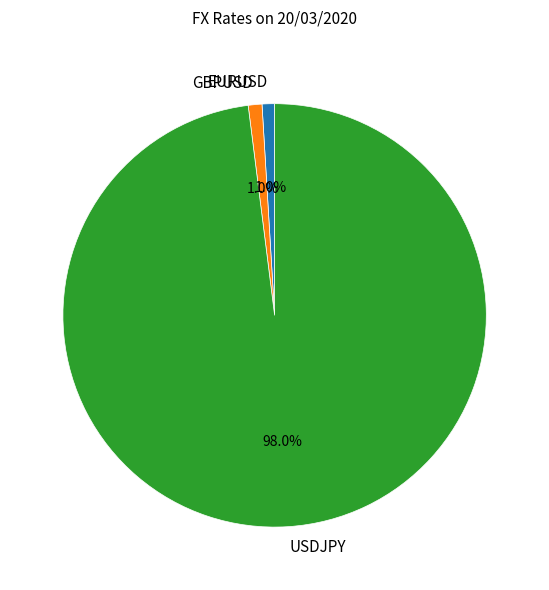

Between USDJPY and EURUSD, which is larger?

USDJPY